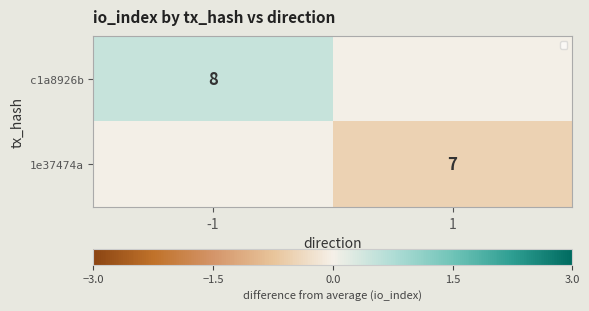

Is it true that 1e37474a equals 11 at 1?

False